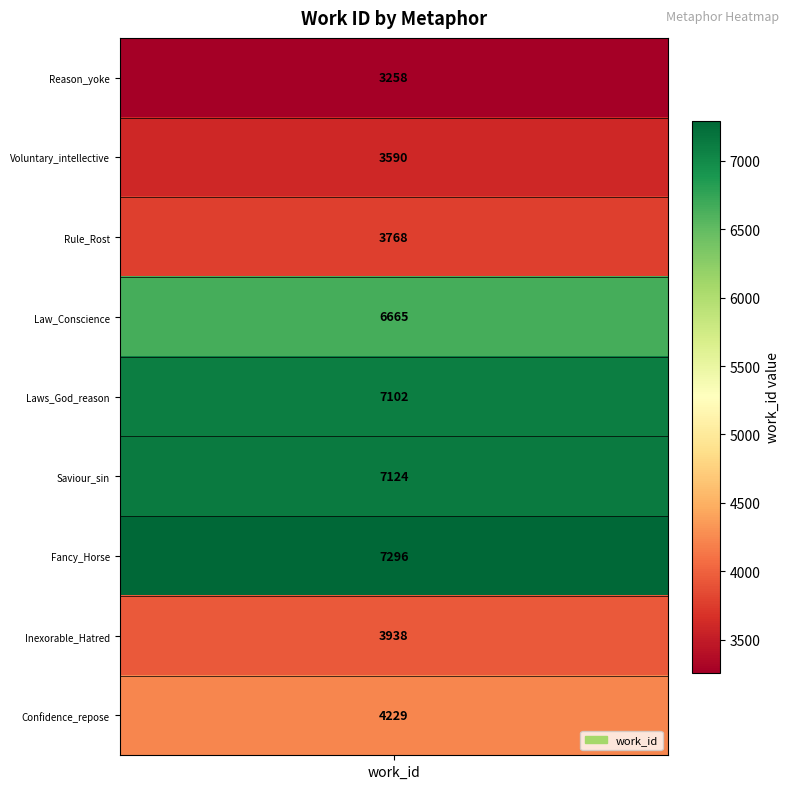

List the labels in order of value, largest first.

Fancy_Horse, Saviour_sin, Laws_God_reason, Law_Conscience, Confidence_repose, Inexorable_Hatred, Rule_Rost, Voluntary_intellective, Reason_yoke